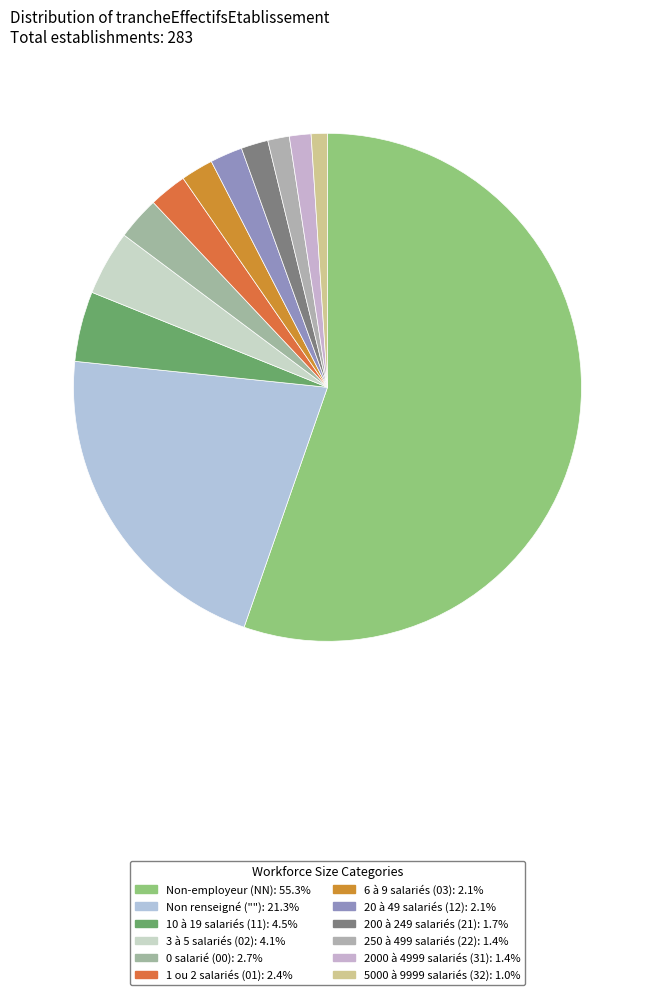

Which category has the smallest portion of the pie?

32